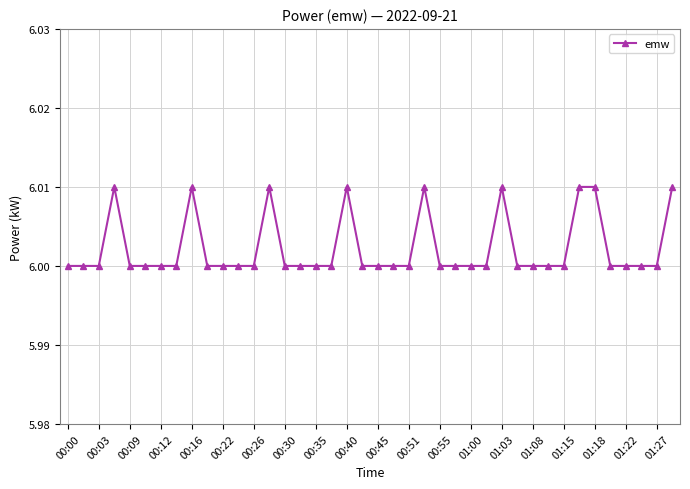

True or false: there are more than 1 points higher than both neighbors.

True